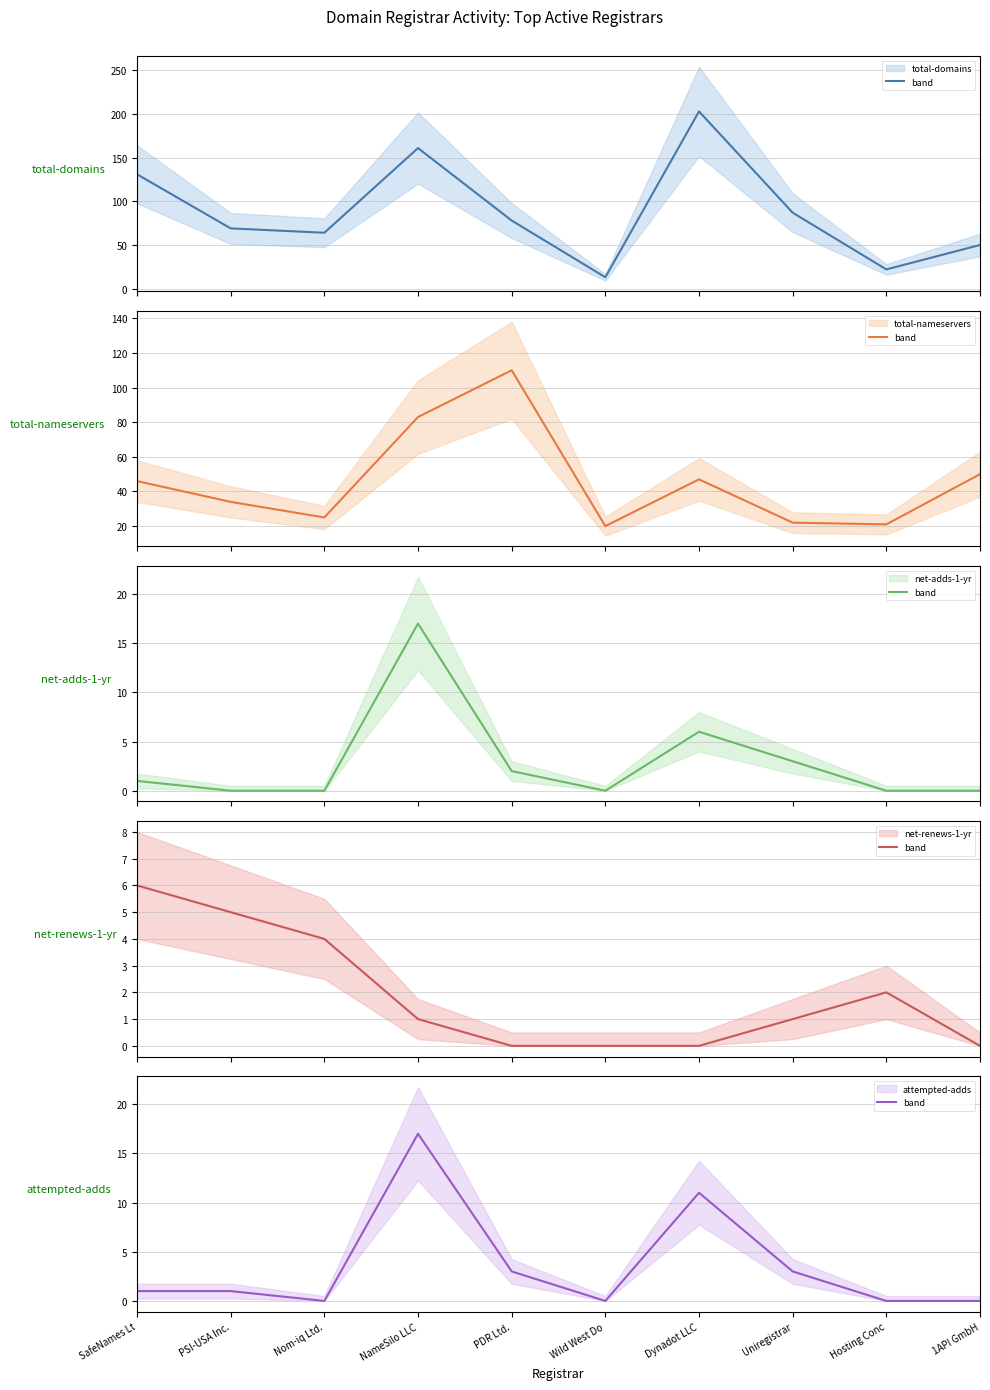

What position from the right is NameSilo LLC?

7